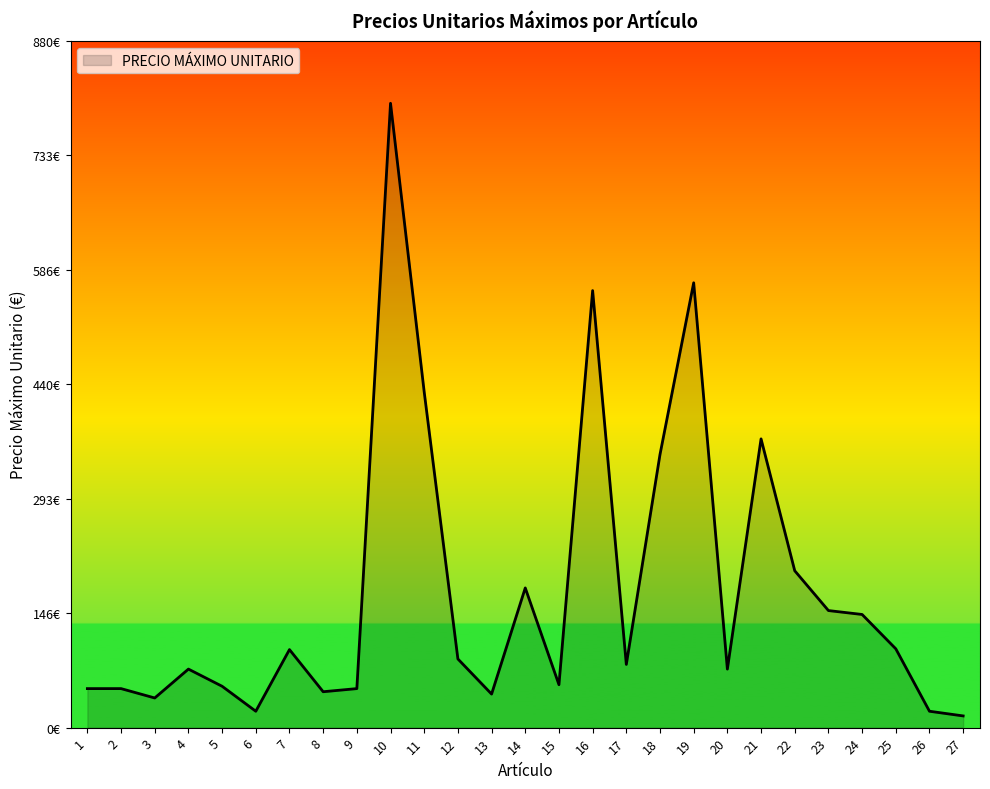

What is the average value?

175